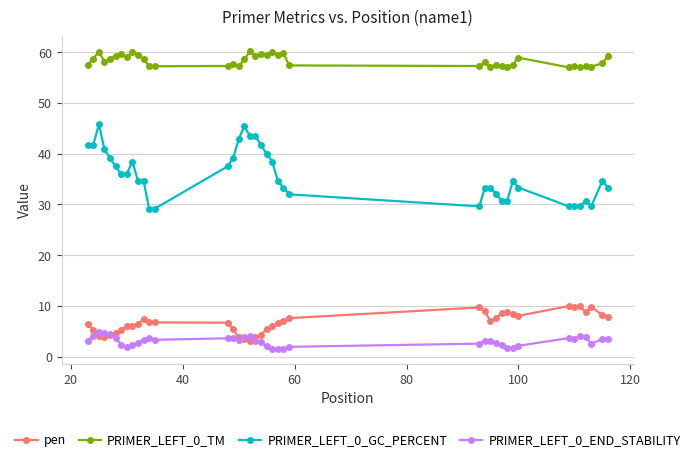

True or false: PRIMER_LEFT_0_END_STABILITY has more than 1 interior local peaks.

True